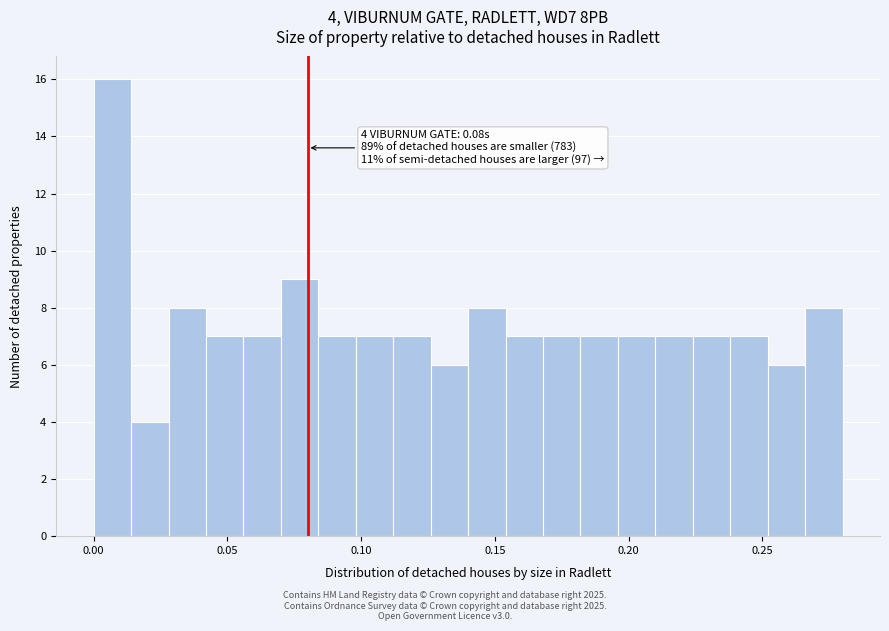

Around what value on the x-axis is the tallest bar? Give the approximate position of its centre, as read against the axis.

0.005